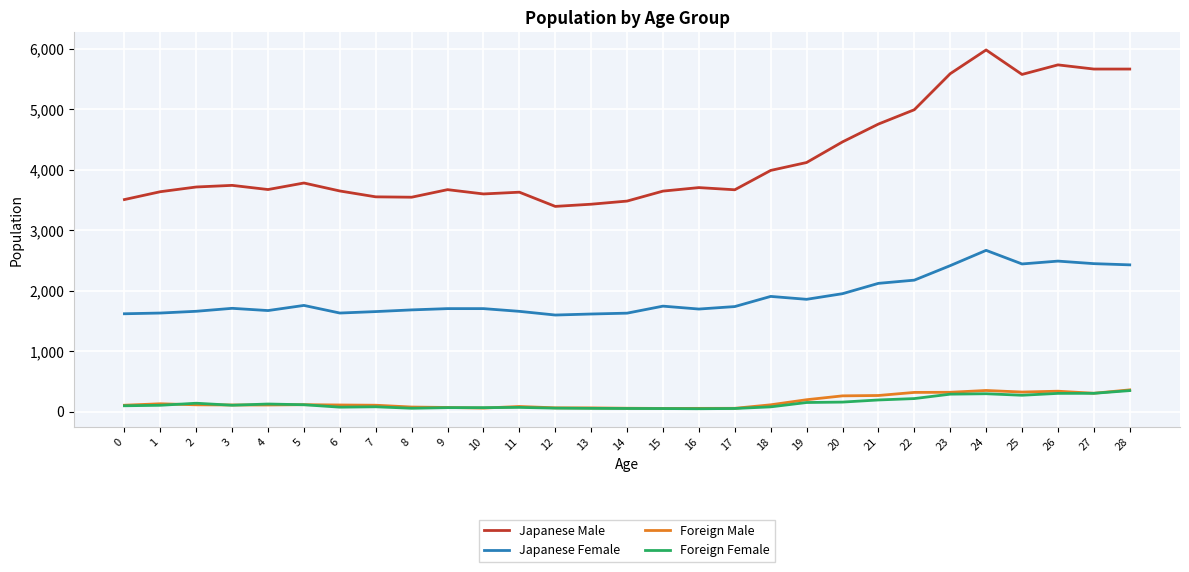

Which series has the largest range (max minus min)?

Japanese Male